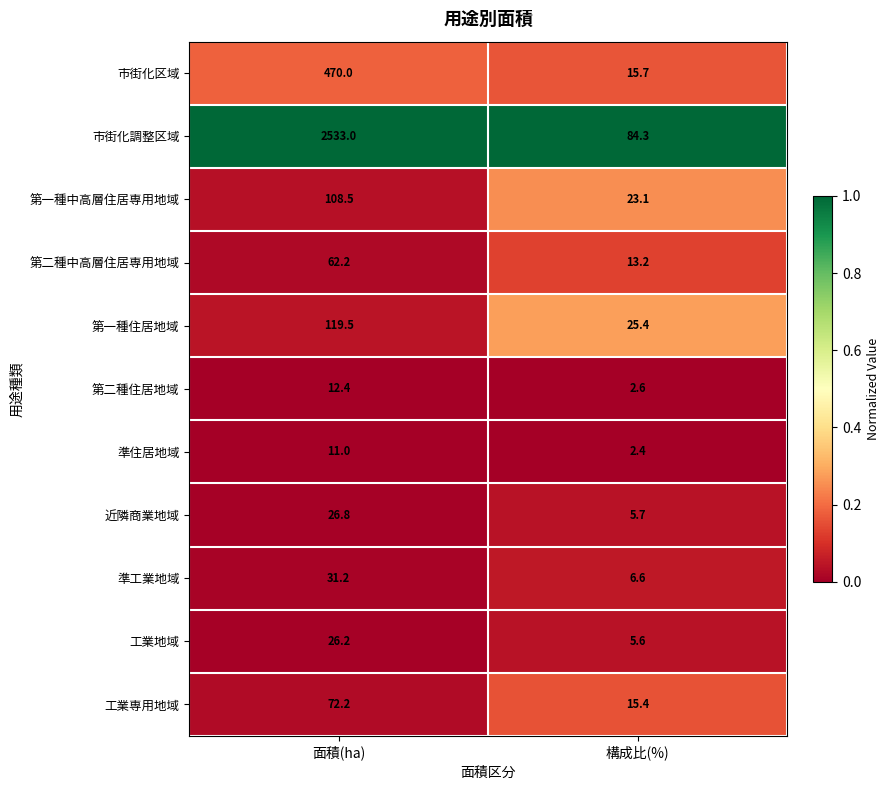

The value of 第二種中高層住居専用地域 at 構成比(%) is 4.3. True or false?

False